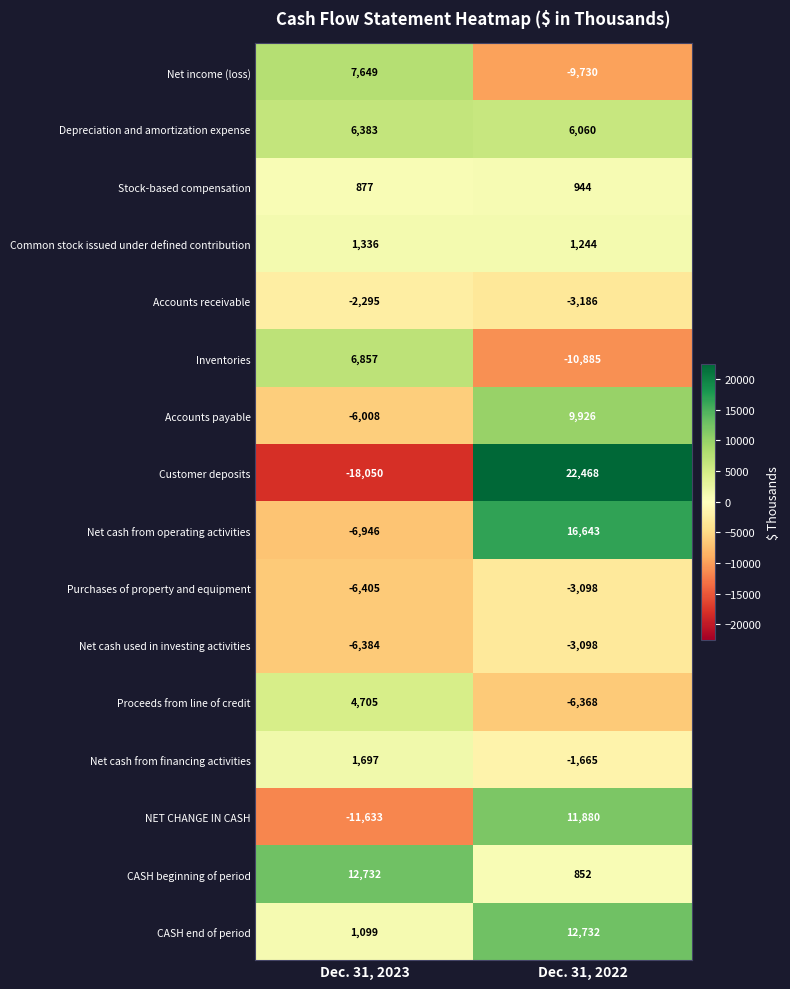

What is the total value across all series at Dec. 31, 2023?

-14386